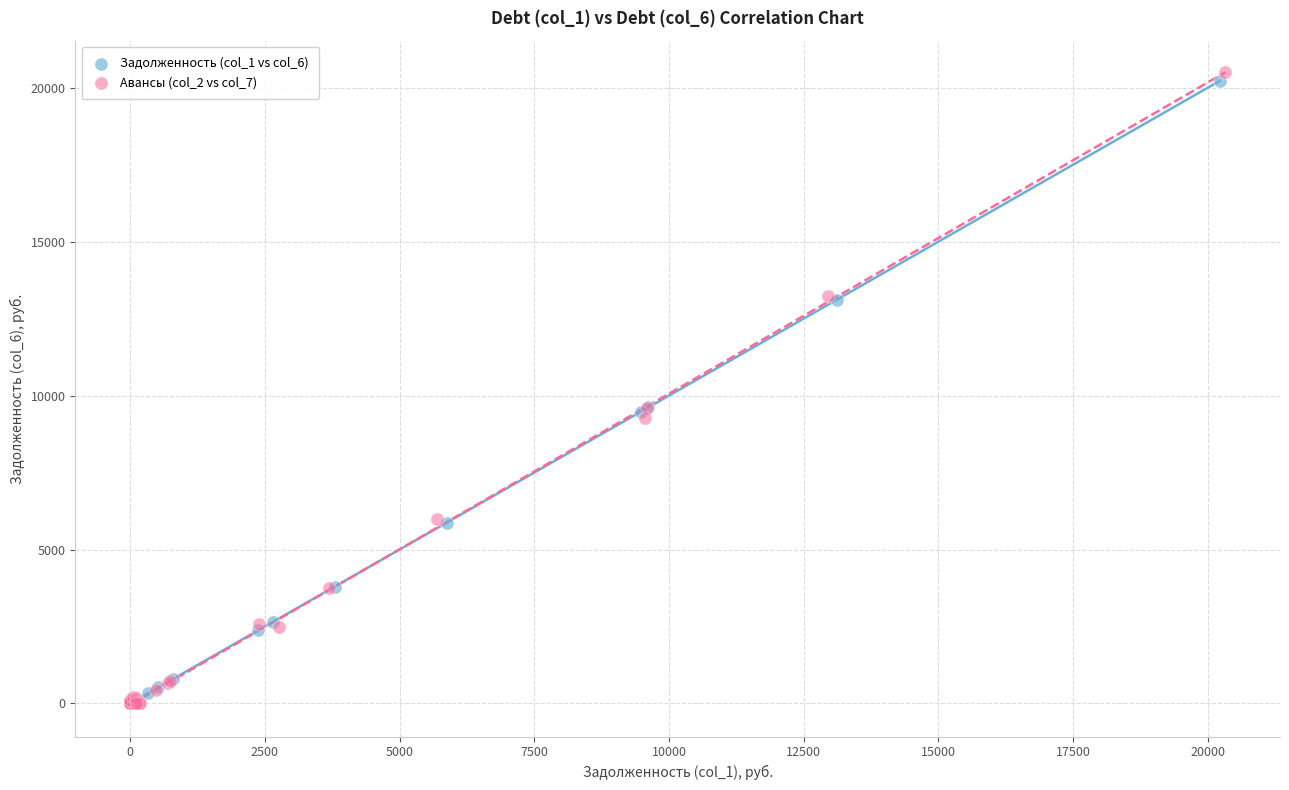

Which series has the widest spread of Y values?

Авансы (col_2 vs col_7)